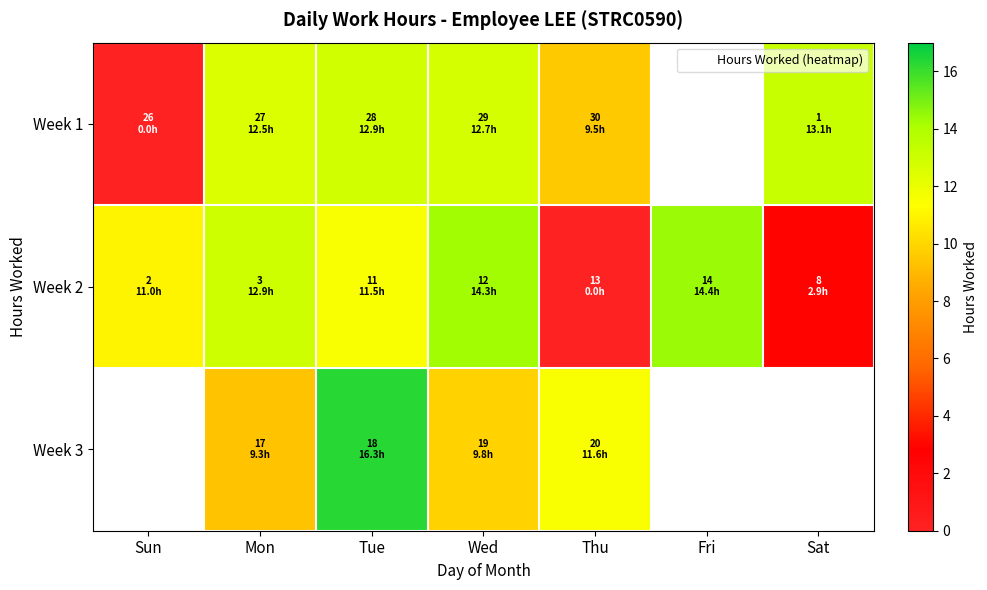

At which category is the sum across all series the highest?

Tue